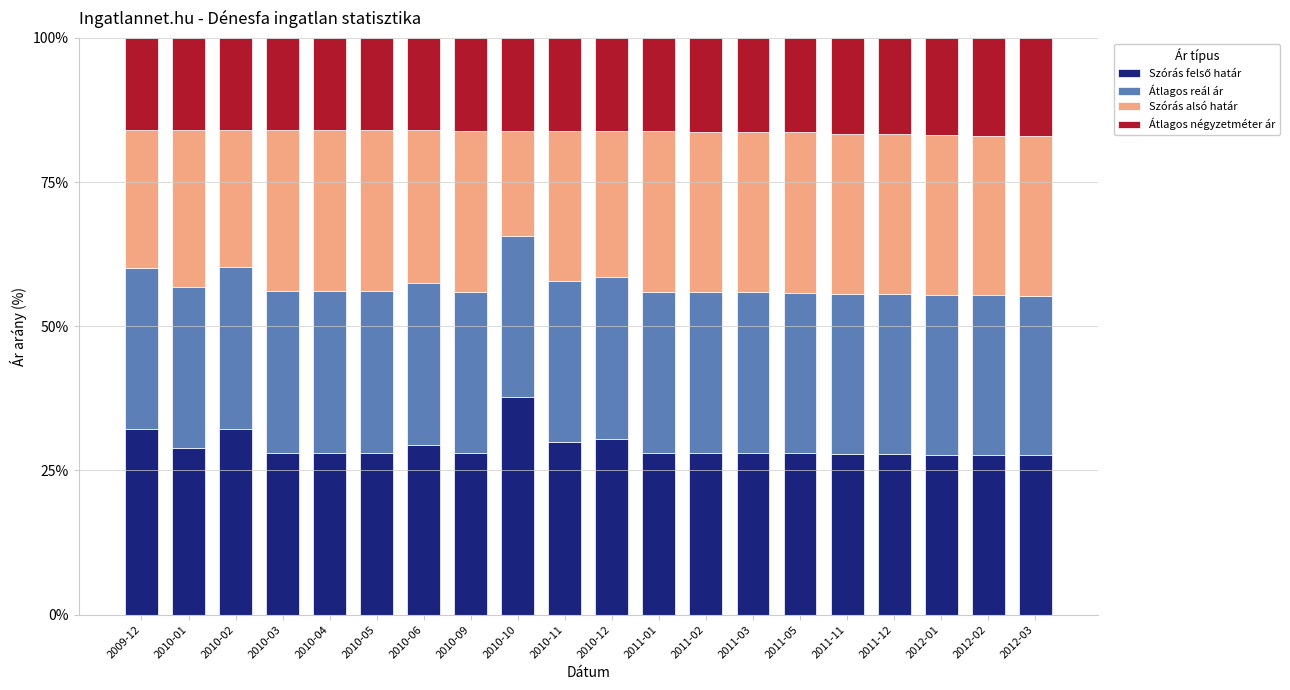

What is the total value across all series at 2010-12?

100.0